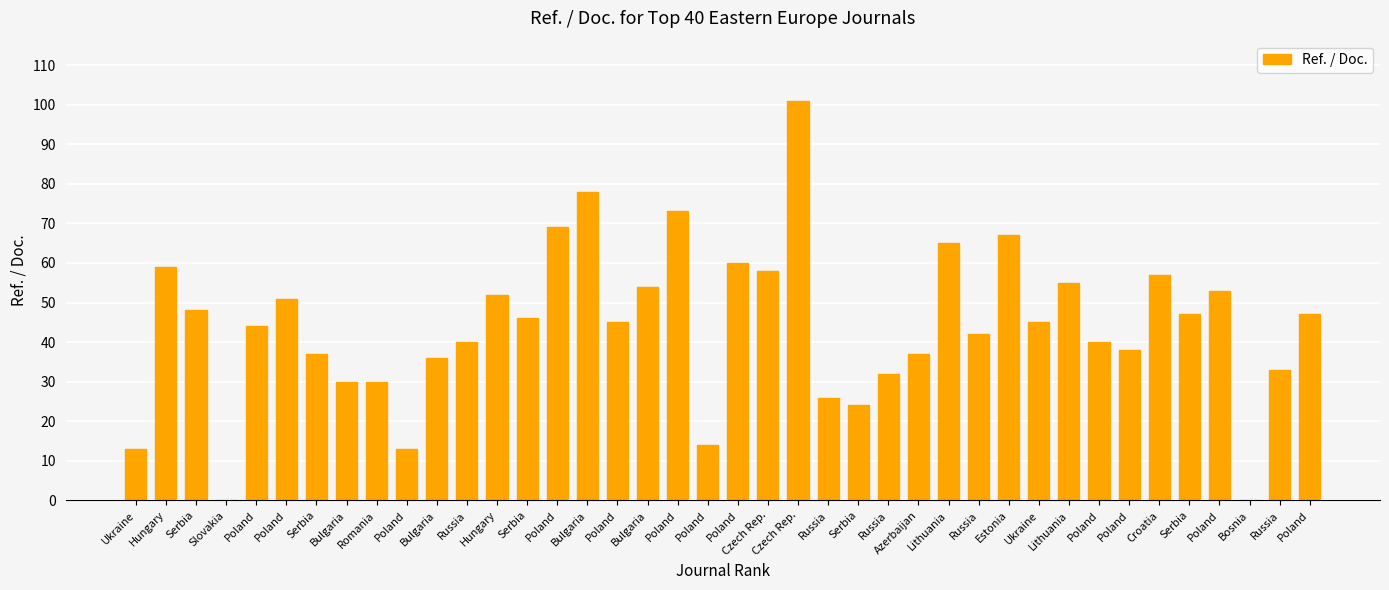

Reading left to right, what are all the values shown in this chart?

13	59	48	0	44	51	37	30	30	13	36	40	52	46	69	78	45	54	73	14	60	58	101	26	24	32	37	65	42	67	45	55	40	38	57	47	53	0	33	47